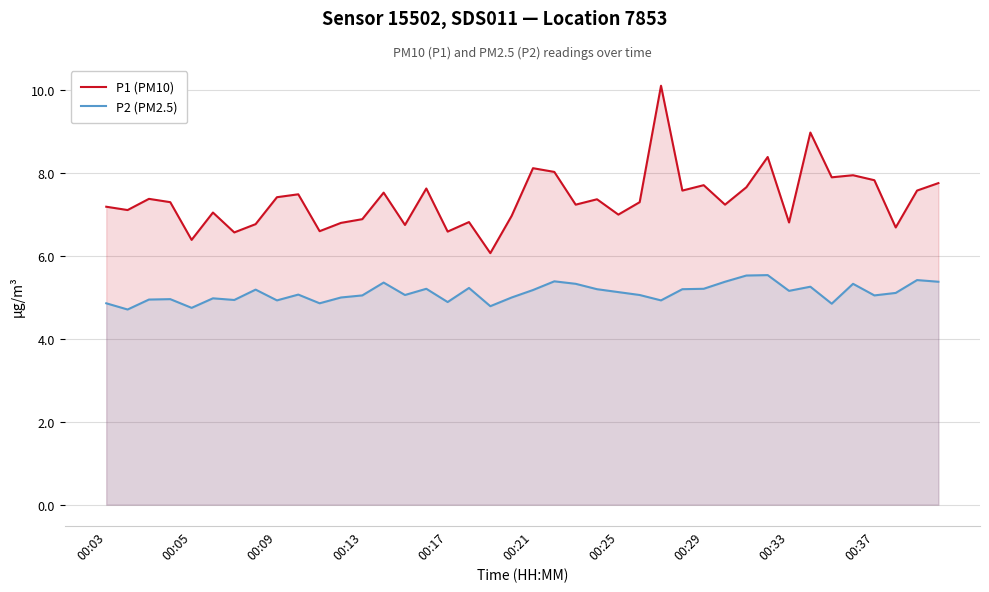

True or false: P2 (PM2.5) and P1 (PM10) intersect in this chart.

False